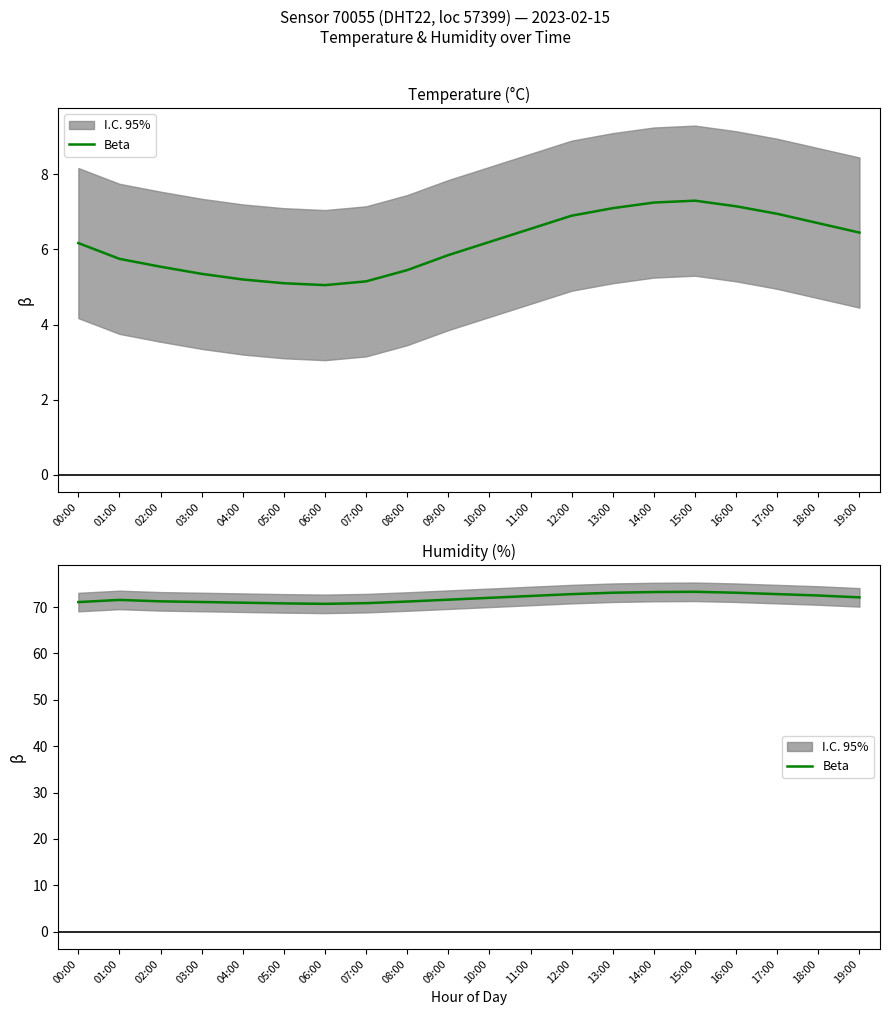

Which label corresponds to the largest value in the chart?

15:00